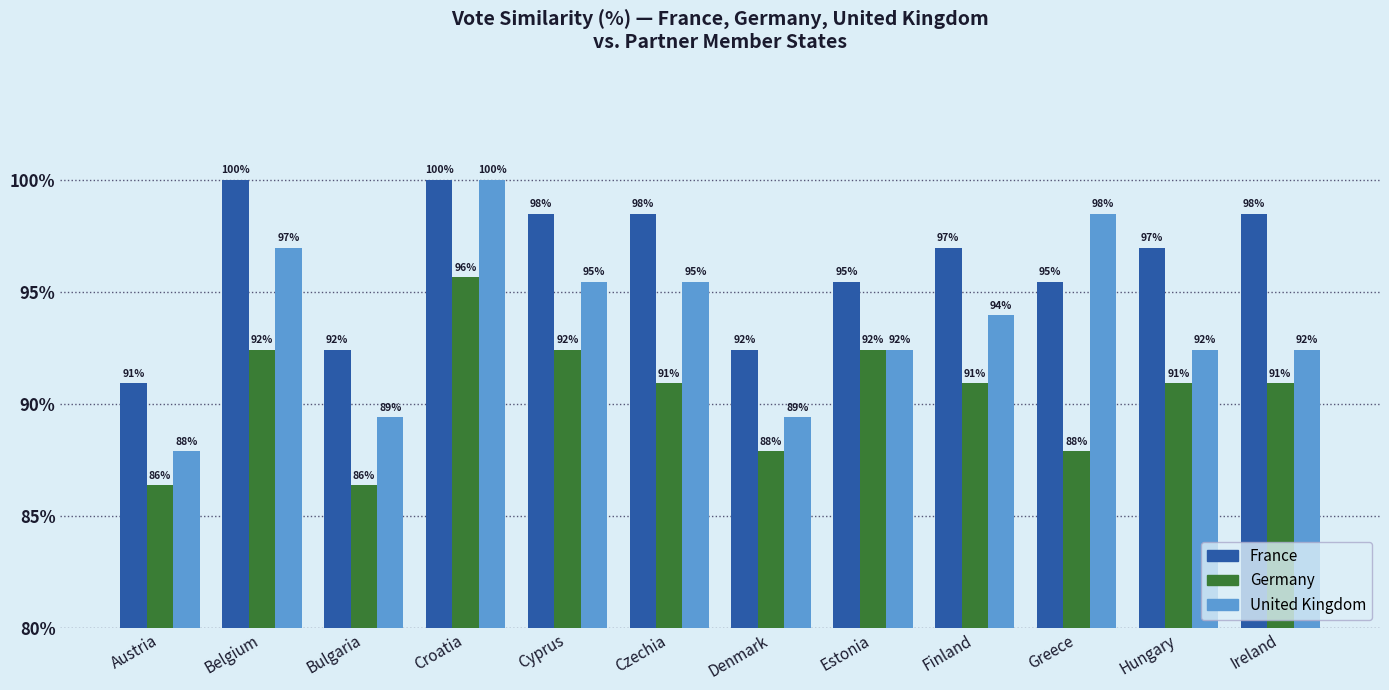

Between Denmark and Austria, which is larger?

Denmark